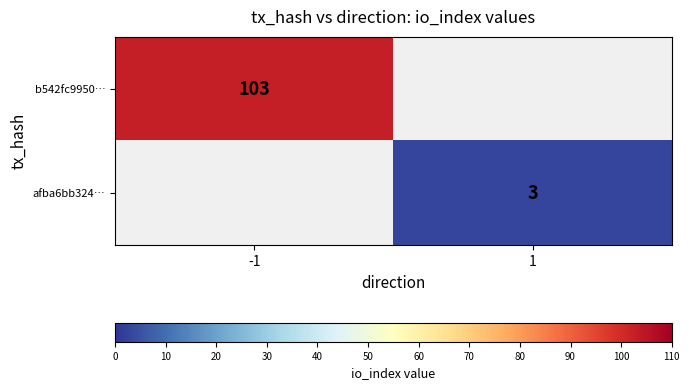

What is the smallest value displayed?

3.0